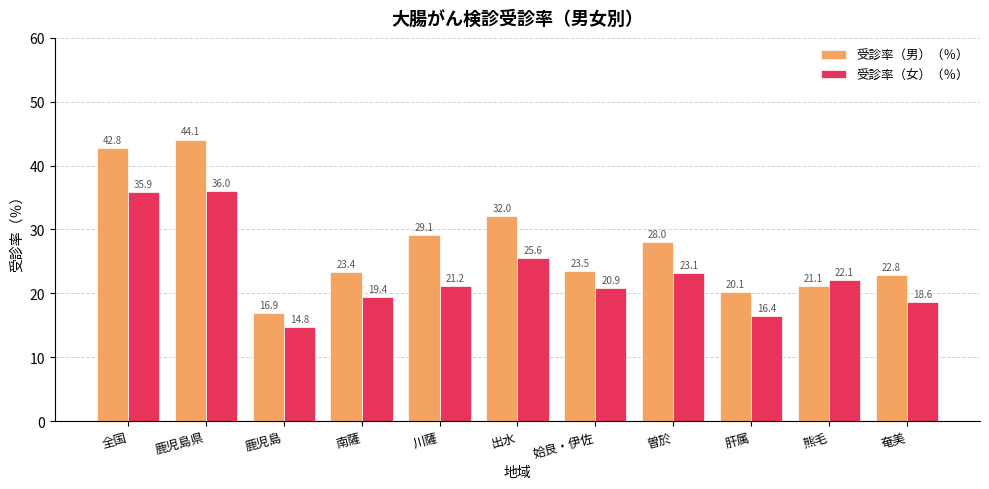

List the series in order of their overall mean, lowest first.

受診率（女）（％）, 受診率（男）（％）